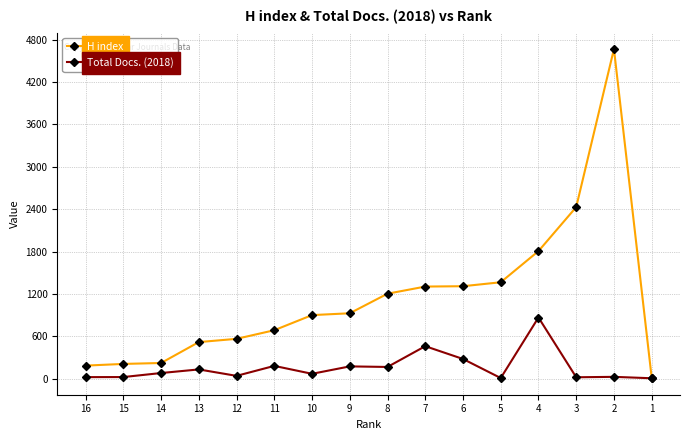

What is the maximum value shown in the chart?

4667